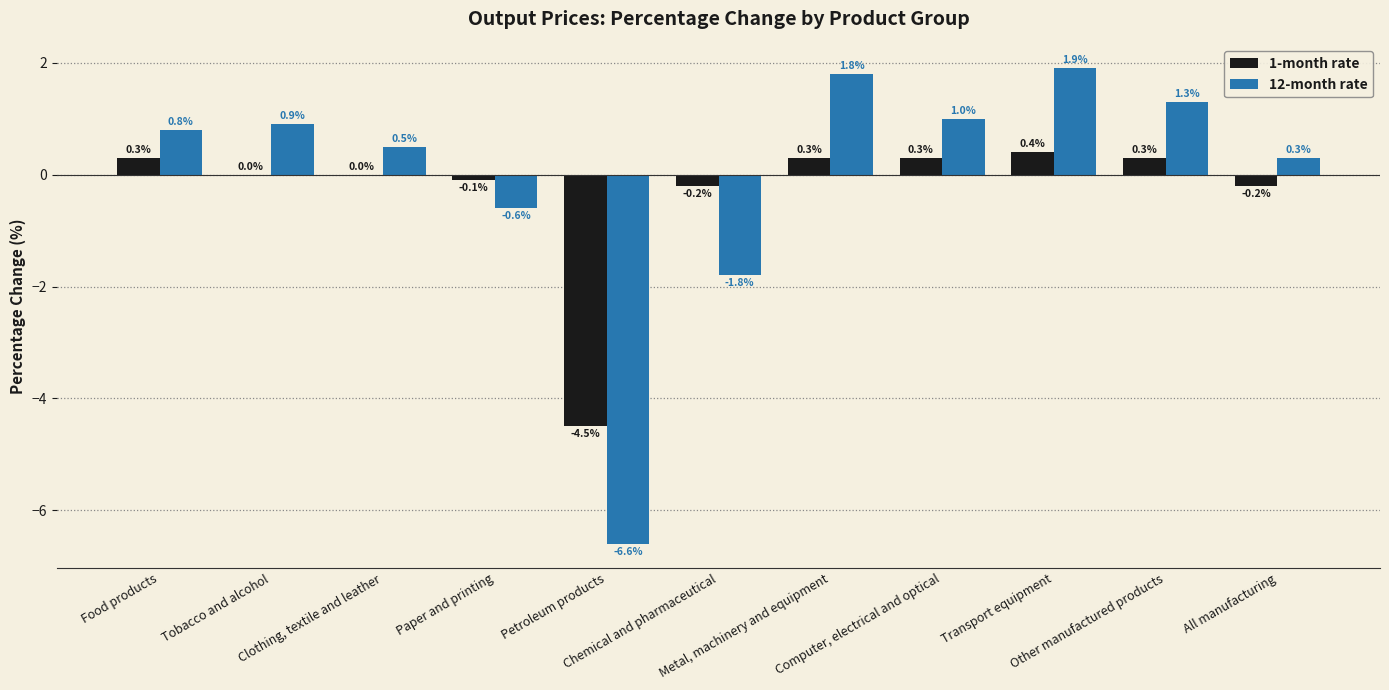

What value does the 12-month rate series have at Transport equipment?

1.9